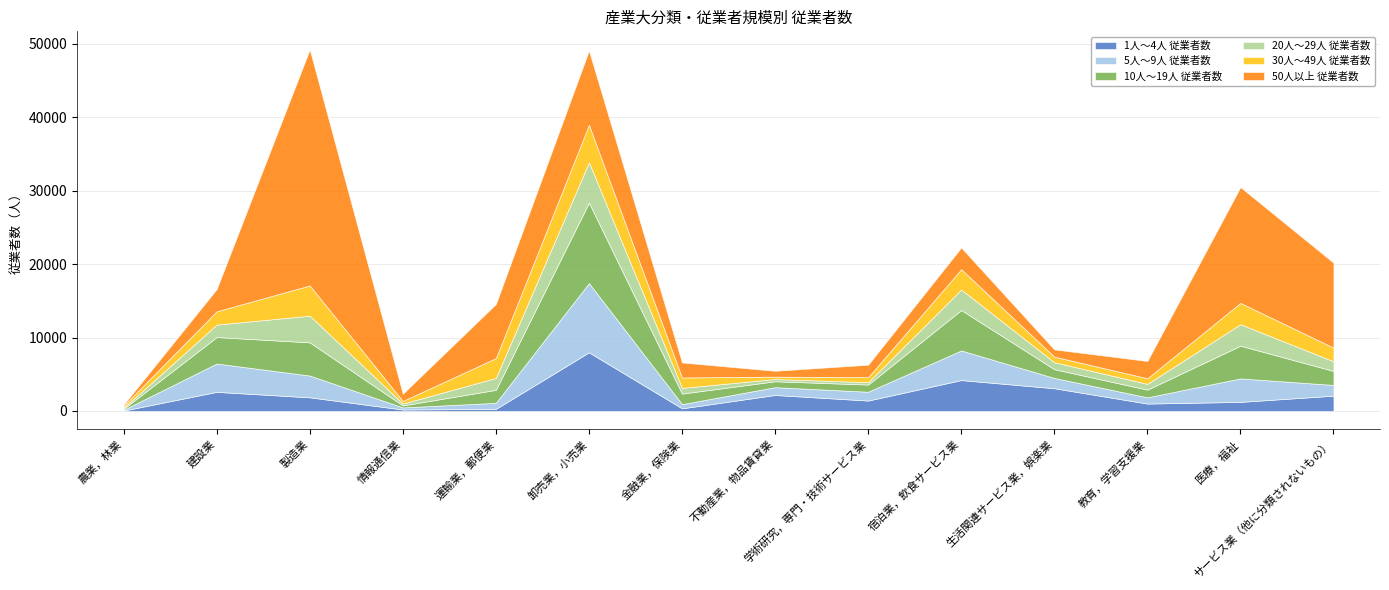

Does the chart display data point markers on the line(s)?

No